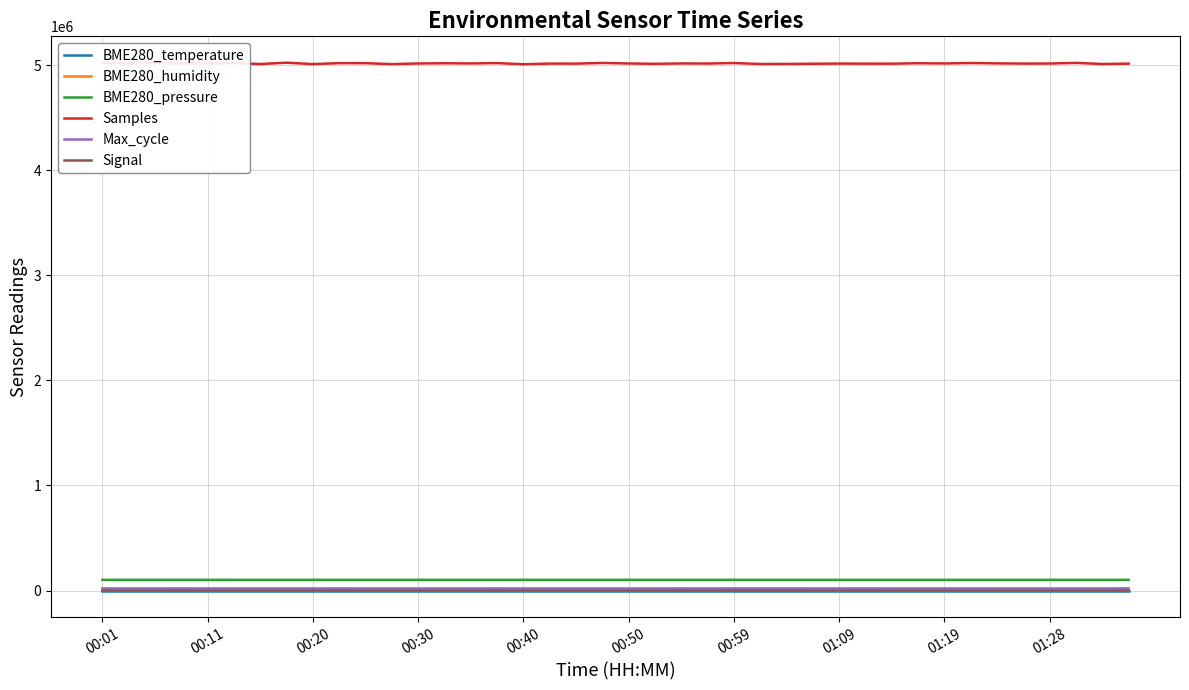

Which series has the largest range (max minus min)?

Samples